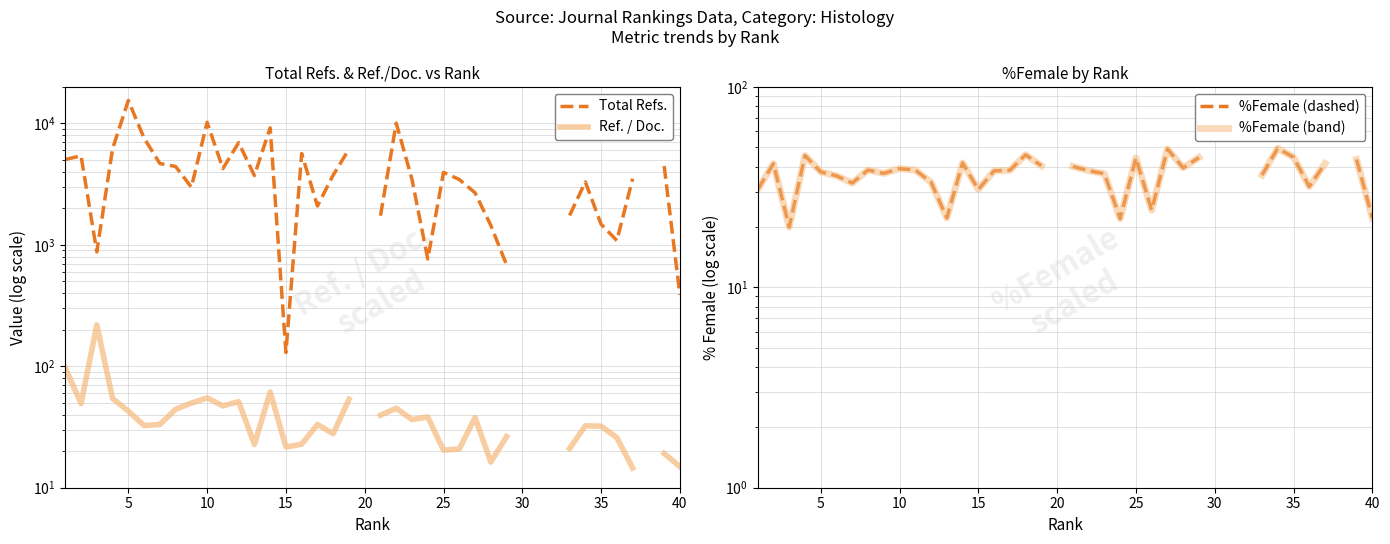

How many lines are shown in the chart?

4